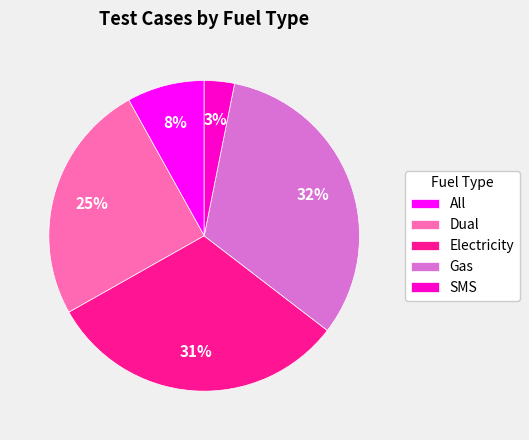

To the nearest percent, what is the combined percentage of Dual and SMS?

28%